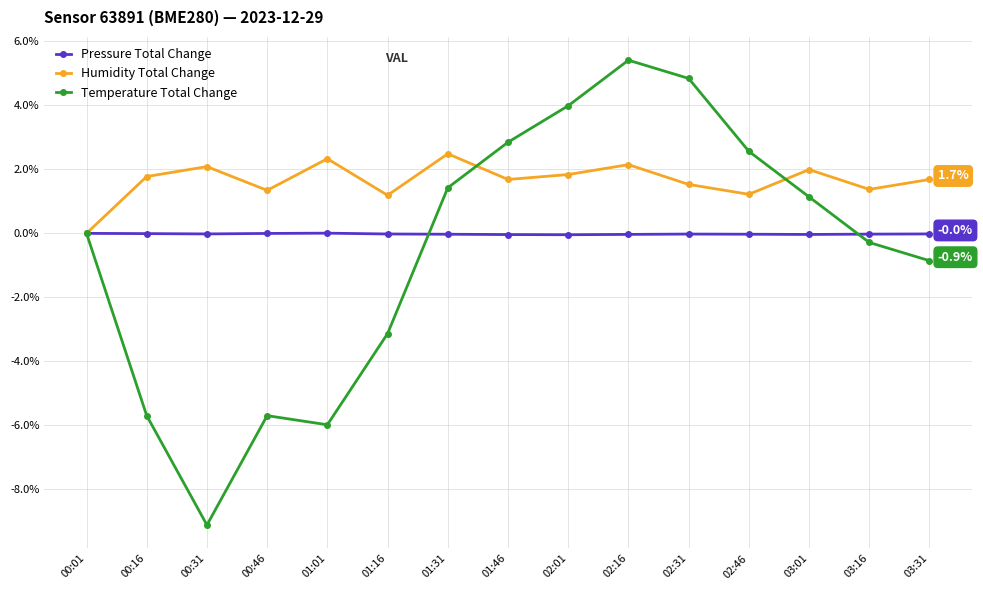

At how many categories does at least one series exceed -4?

15